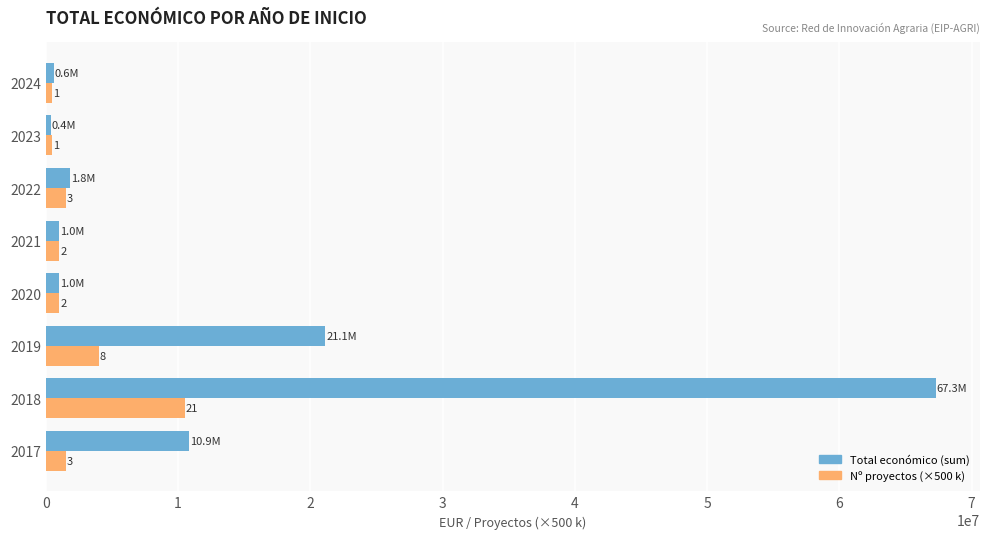

What are all the series names shown in the legend?

Total económico (sum), Nº proyectos (×500 k)